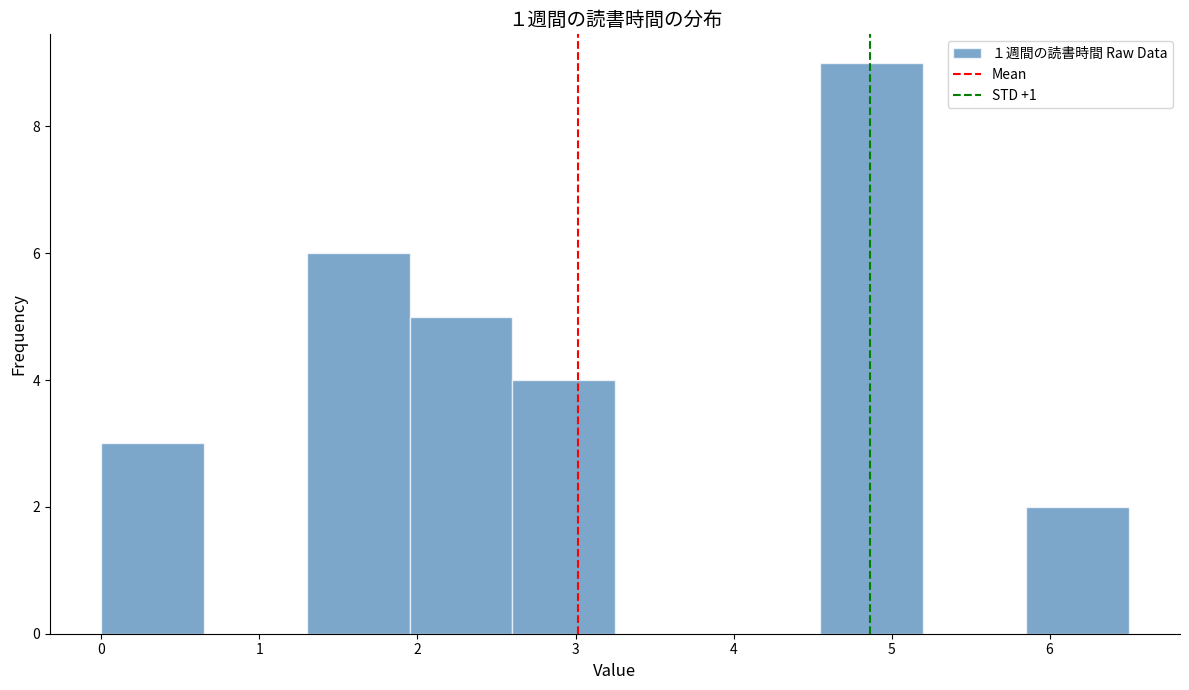

Reading left to right, list every bar in this chart as the range it spans on the x-axis followed by its height. Neither the bar edges nor the heights are printed on the chart, so give them approximately, as read against the axes.

0.00 to 0.65: 3
0.65 to 1.30: 0
1.30 to 1.95: 6
1.95 to 2.60: 5
2.60 to 3.25: 4
3.25 to 3.90: 0
3.90 to 4.55: 0
4.55 to 5.20: 9
5.20 to 5.85: 0
5.85 to 6.50: 2